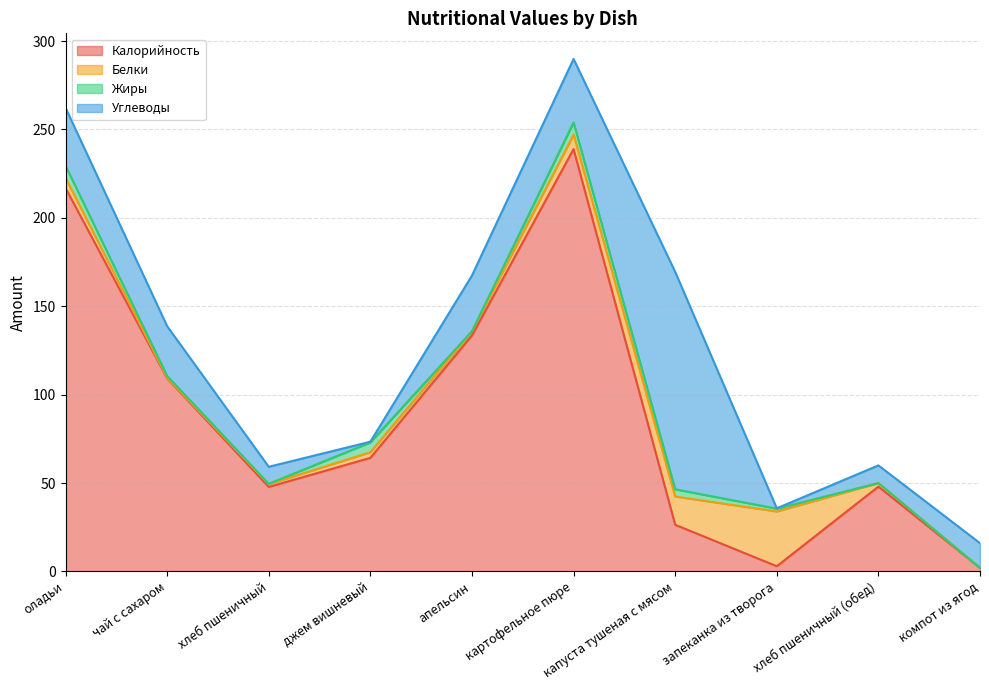

How many data points in Белки are less than 3?

5